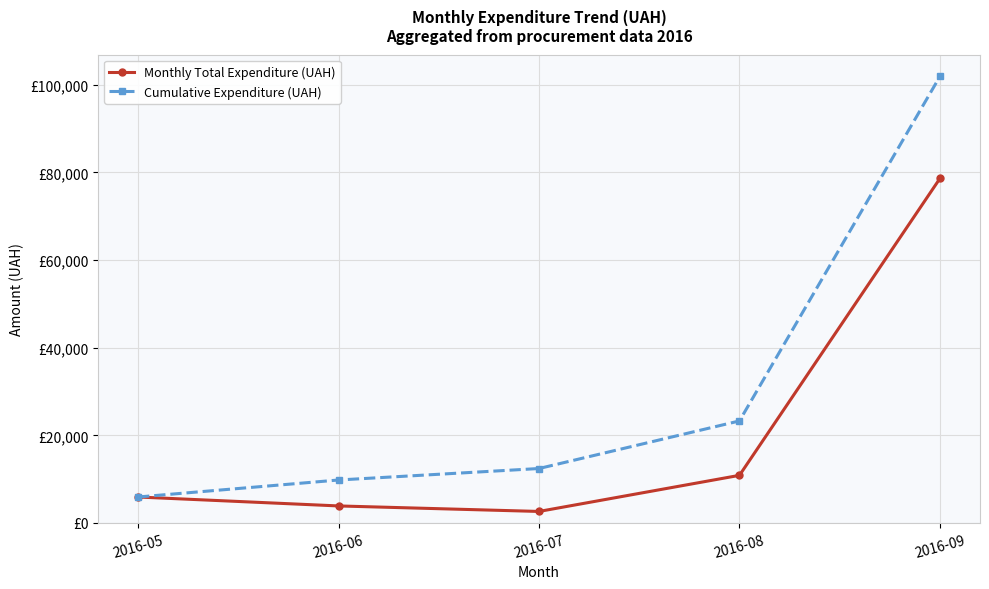

What are all the series names shown in the legend?

Monthly Total Expenditure (UAH), Cumulative Expenditure (UAH)